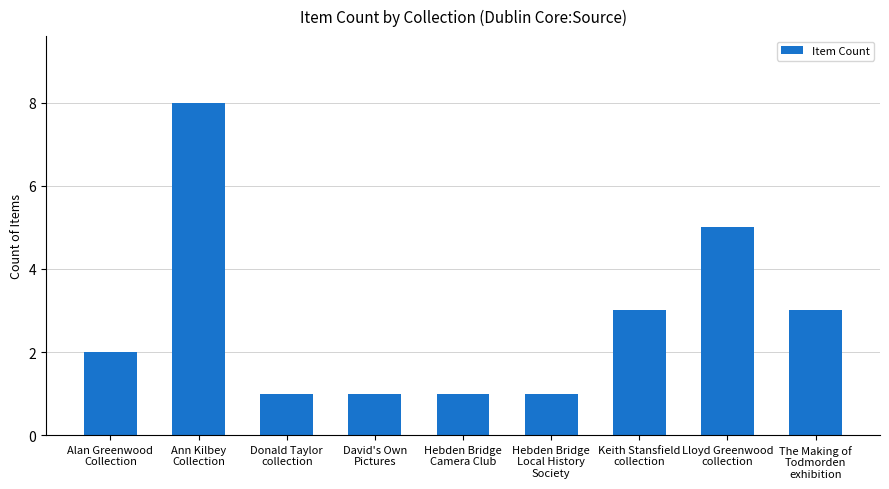

What is the minimum value shown in the chart?

1